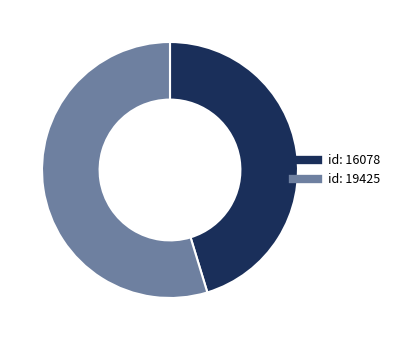

Is there a majority slice in this chart?

Yes